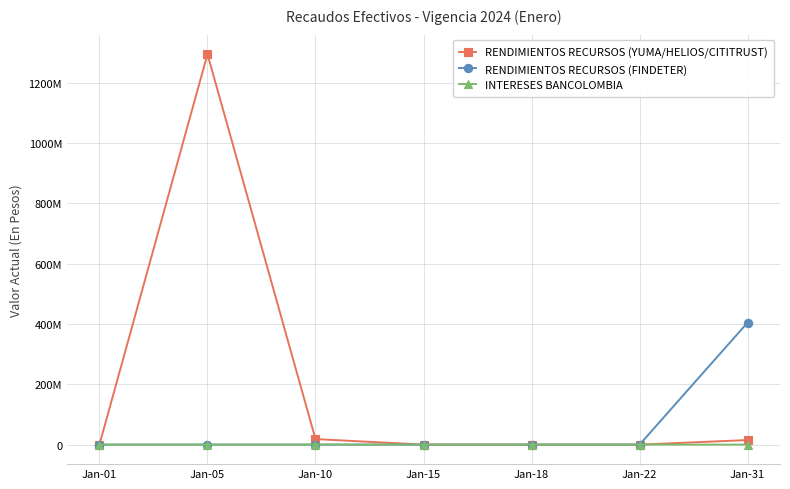

Does the chart have visible grid lines?

Yes